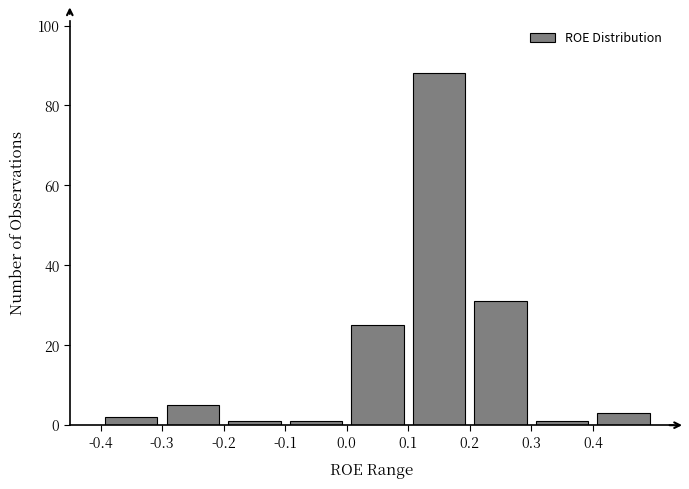

Reading left to right, list every bar in this chart as the range it spans on the x-axis followed by its height. The values are not printed on the chart, so give them approximately, as read against the axis.

-0.4 to -0.3: 2
-0.3 to -0.2: 6
-0.2 to -0.1: under 2
-0.1 to 0.0: under 2
0.0 to 0.1: 26
0.1 to 0.2: 88
0.2 to 0.3: 32
0.3 to 0.4: under 2
0.4 to 0.5: 4